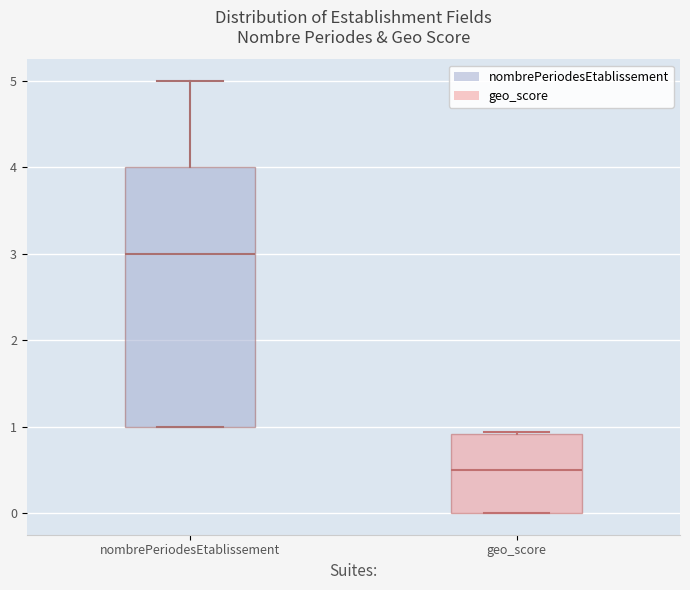

Which box is the tallest, from its lower edge to its upper edge?

nombrePeriodesEtablissement